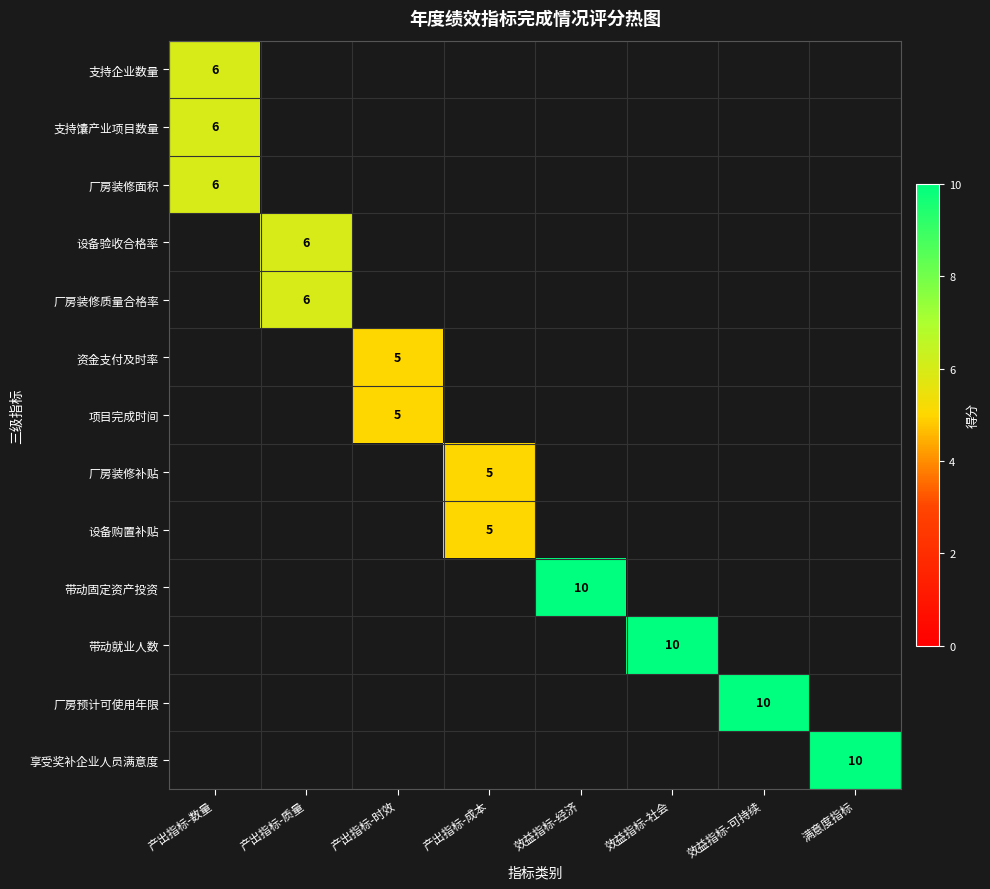

At how many categories does at least one series exceed 2?

8